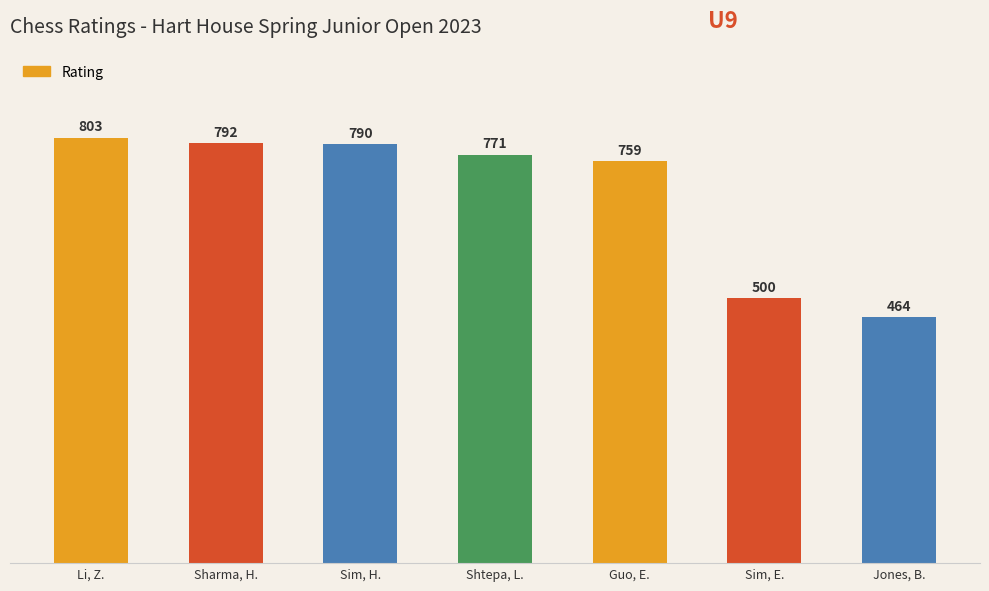

Does the chart contain any negative values?

No